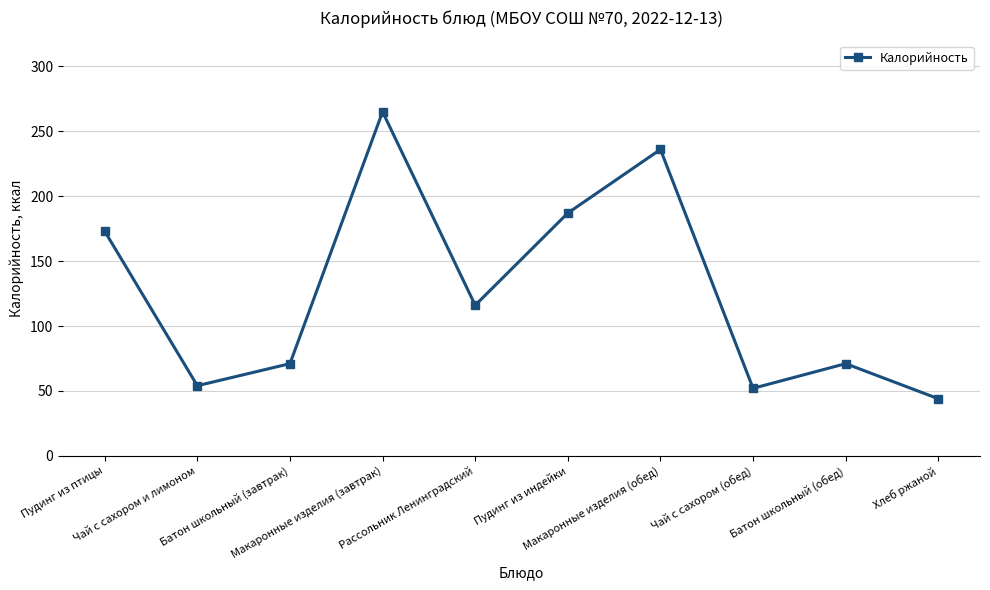

Reading left to right, transcribe all the data shown in this chart.

Пудинг из птицы=173	Чай с сахором и лимоном=54	Батон школьный (завтрак)=71	Макаронные изделия (завтрак)=265	Рассольник Ленинградский=116	Пудинг из индейки=187	Макаронные изделия (обед)=236	Чай с сахором (обед)=52	Батон школьный (обед)=71	Хлеб ржаной=44